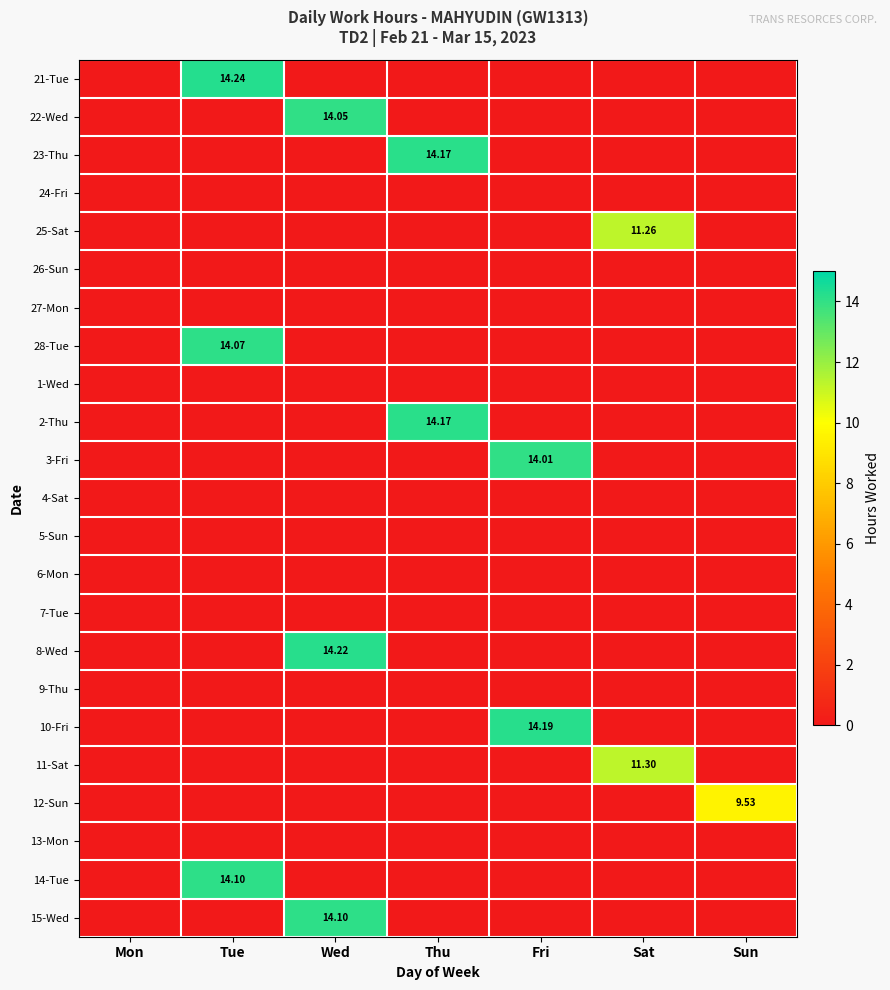

Where is 25-Sat nearest to the value 5?

Mon